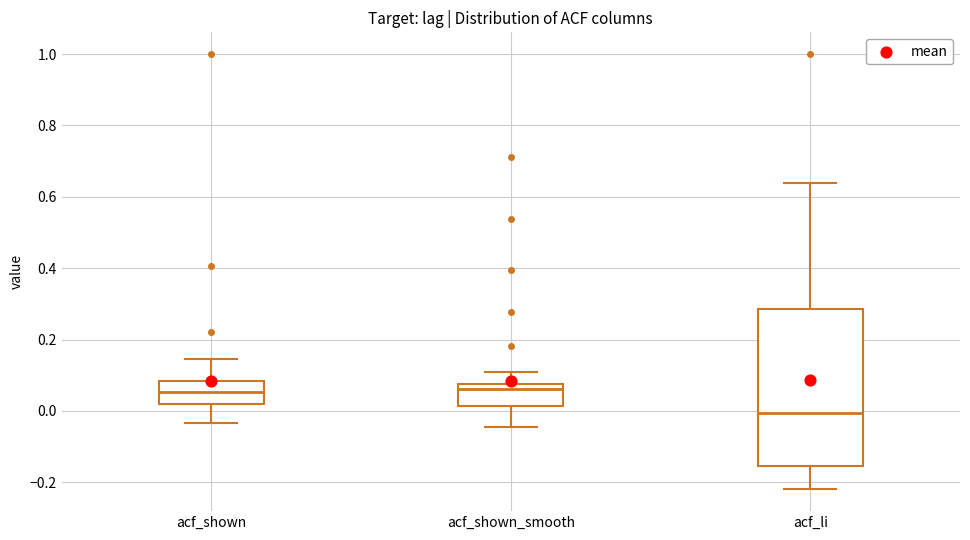

Comparing the boxes themselves (not the whiskers), which one is the tallest?

acf_li